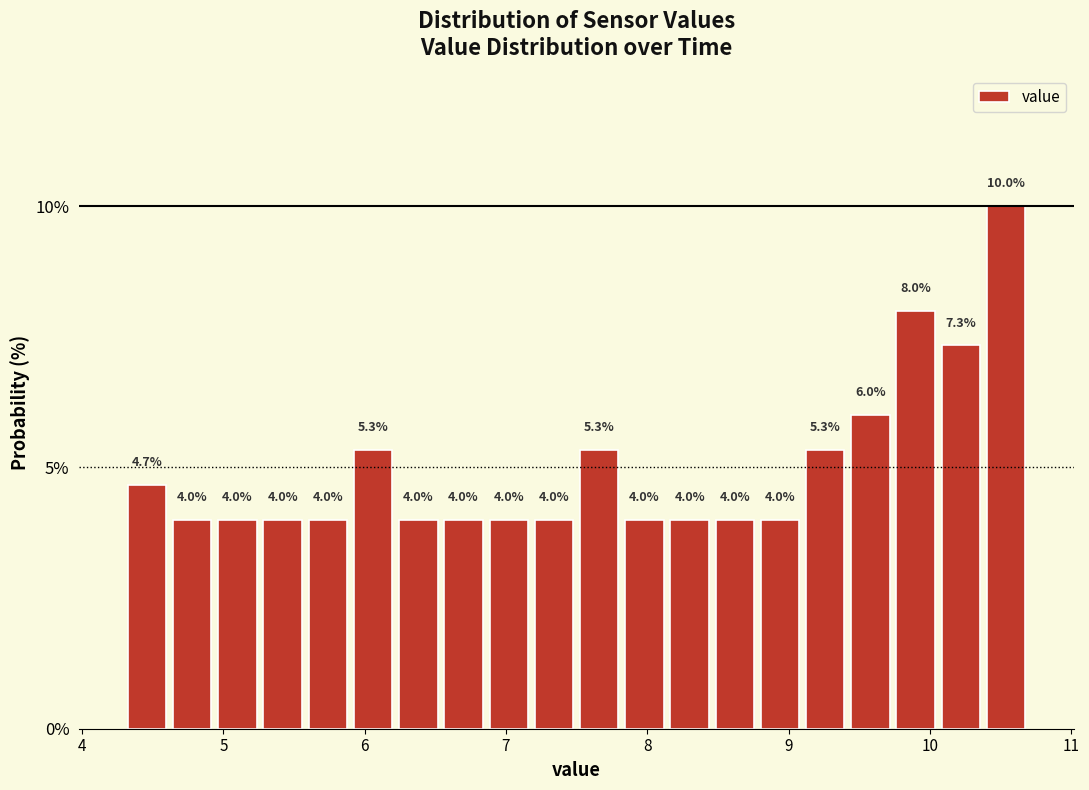

Read against the x-axis, roughly where is the centre of the tallest bar?

10.5